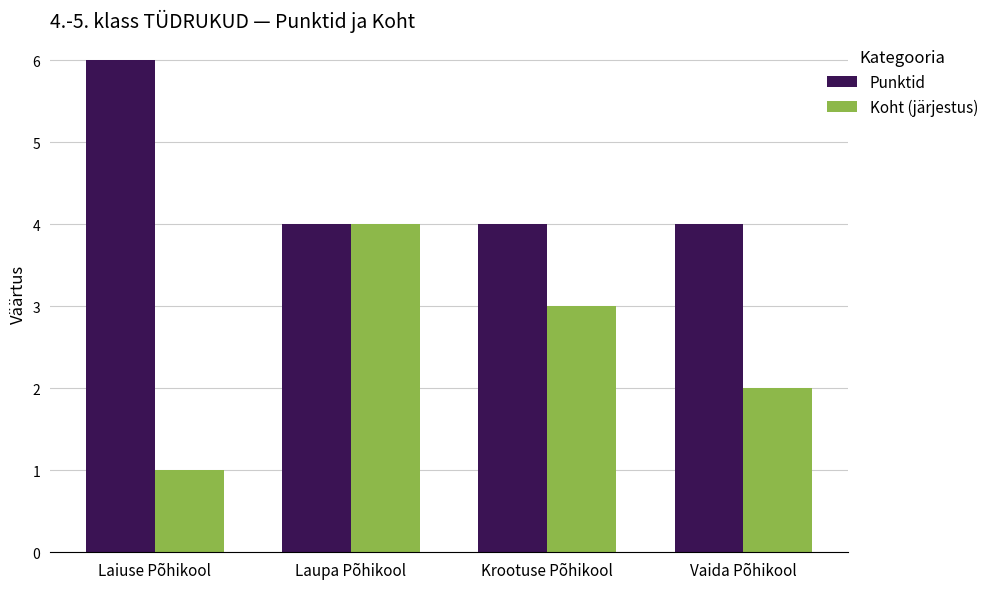

Reading left to right, list all the values displayed in this chart.

Punktid: 6	4	4	4
Koht (järjestus): 1	4	3	2